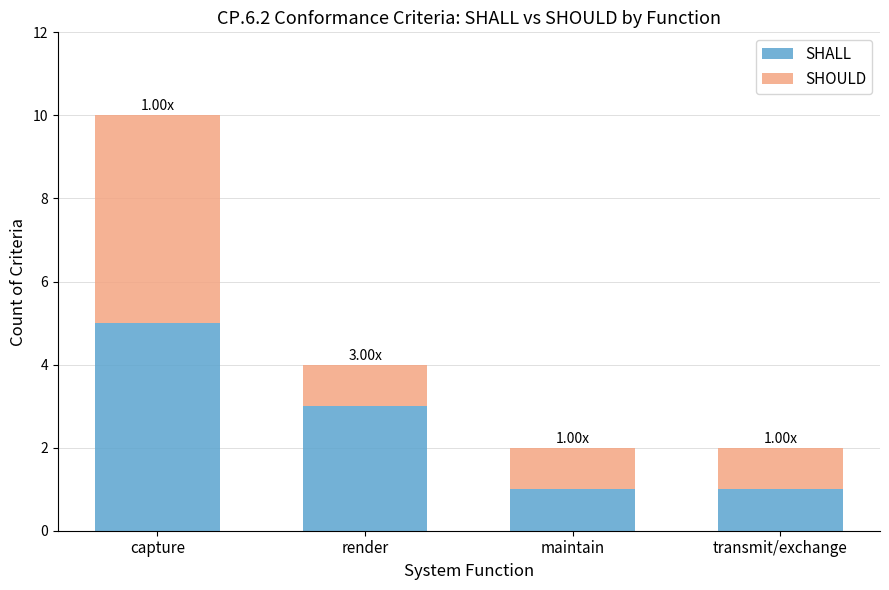

Which category has the highest value in the SHALL series?

capture